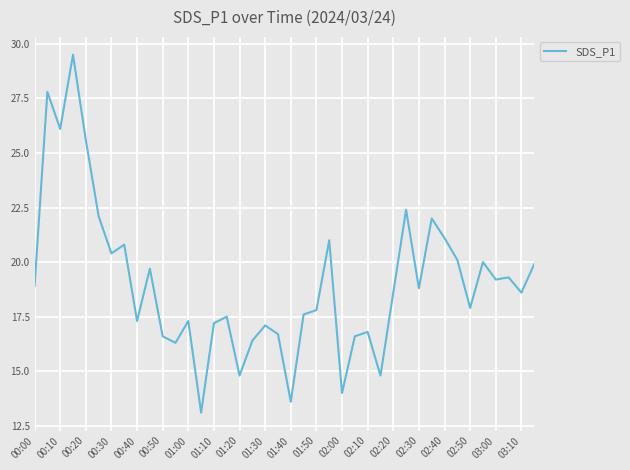

Count the number of values greater than 18.

21